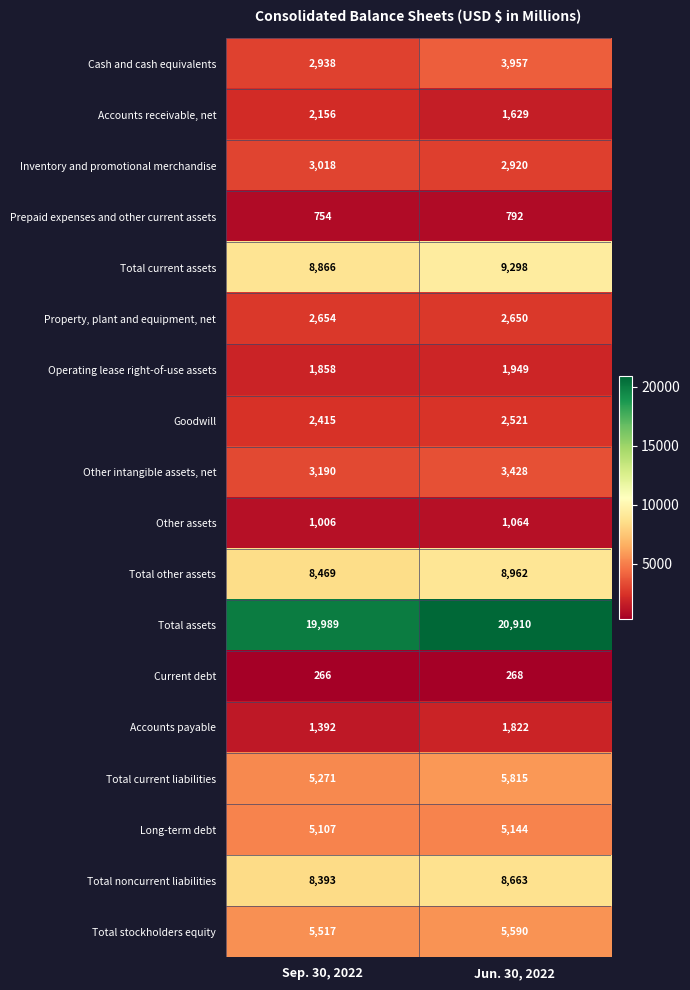

At which label is Total assets closest to 20449?

Sep. 30, 2022